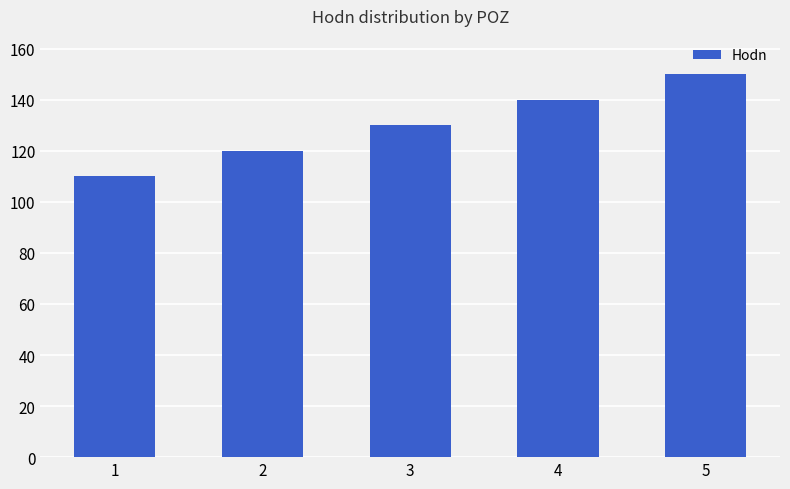

How many data points are less than 130?

2